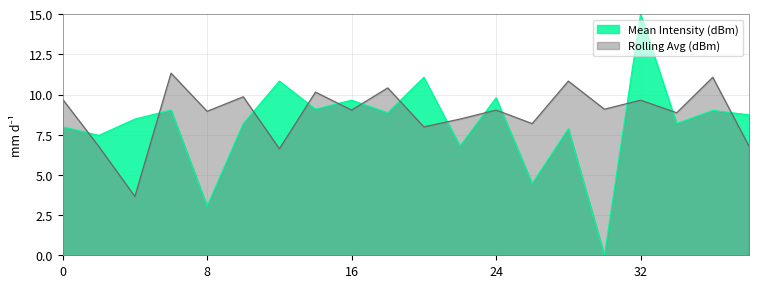

What value does the Mean Intensity (dBm) series have at 2?

7.5